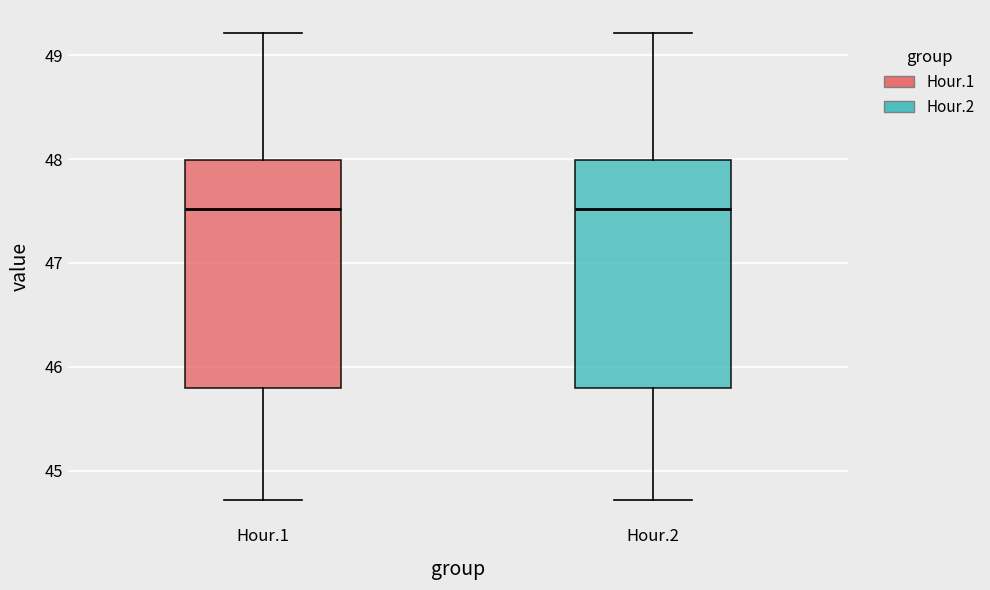

Where is the upper edge of the box for Hour.2 on the y-axis? The values are not printed on the chart, so give them approximately, as read against the axis.

48.0